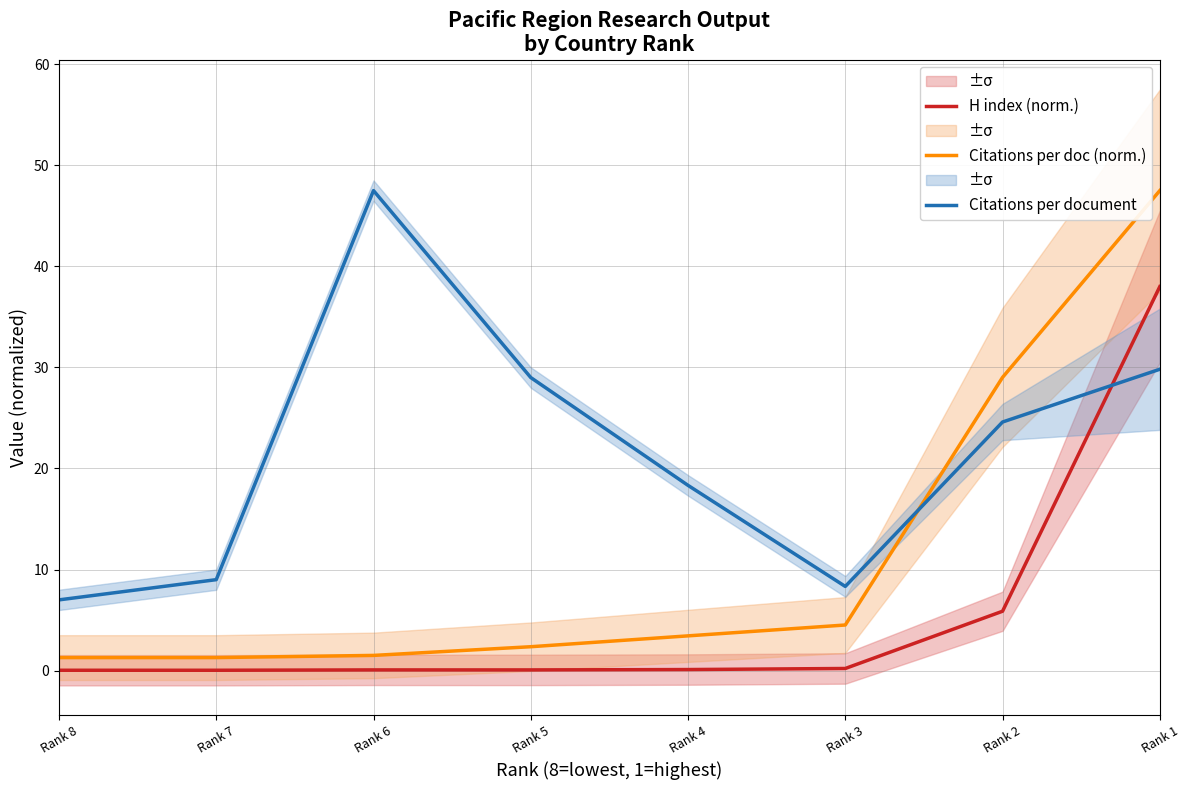

Is the value of Citations per document at Rank 1 greater than the value of H index (norm.) at Rank 2?

Yes